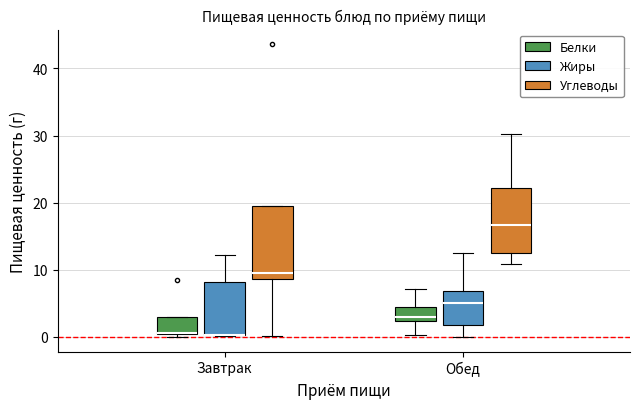

Reading left to right, transcribe this box plot: for each box, give where its median line is, the range the box spans, and where its two whiskers end, as read against the y-axis. The values are not printed on the chart, so give them approximately, as read against the axis.

Завтрак (Белки): median 1 (drawn on the box's lower edge), box 0 to 3, whiskers 0 (just below the box's lower edge) to 3
Завтрак (Жиры): median 0 (drawn on the box's lower edge), box 0 to 8, whiskers 0 to 12
Завтрак (Углеводы): median 10, box 9 to 19, whiskers 0 to 19
Обед (Белки): median 3, box 2 to 4, whiskers 0 to 7
Обед (Жиры): median 5, box 2 to 7, whiskers 0 to 13
Обед (Углеводы): median 17, box 13 to 22, whiskers 11 to 30